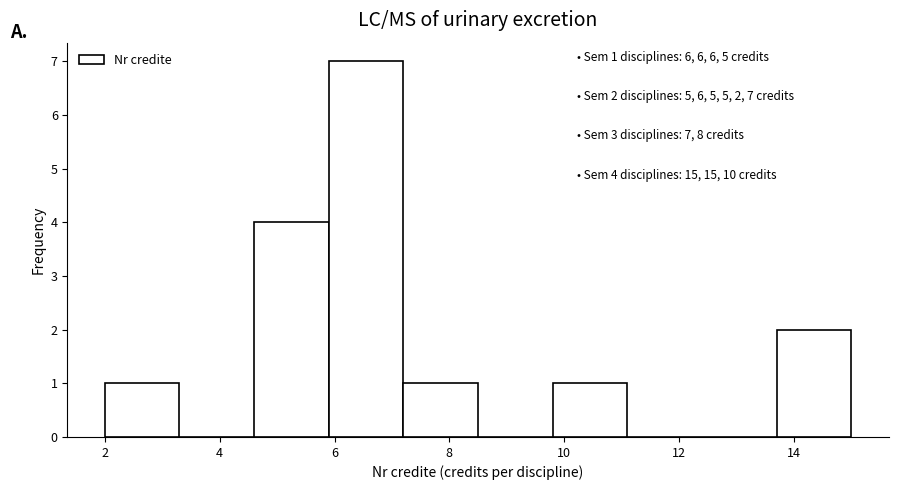

Over which range of the x-axis is the bar tallest?

5.9 to 7.2